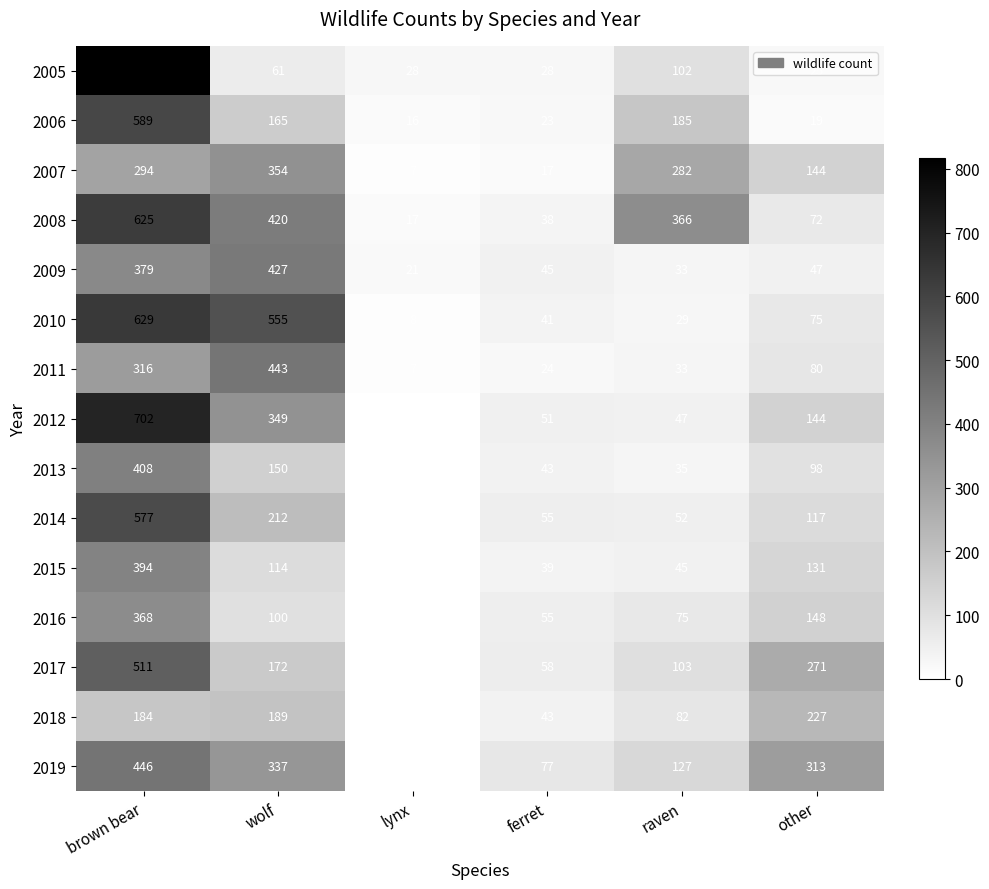

What is the sum of the 2014 values at lynx and brown bear?

577